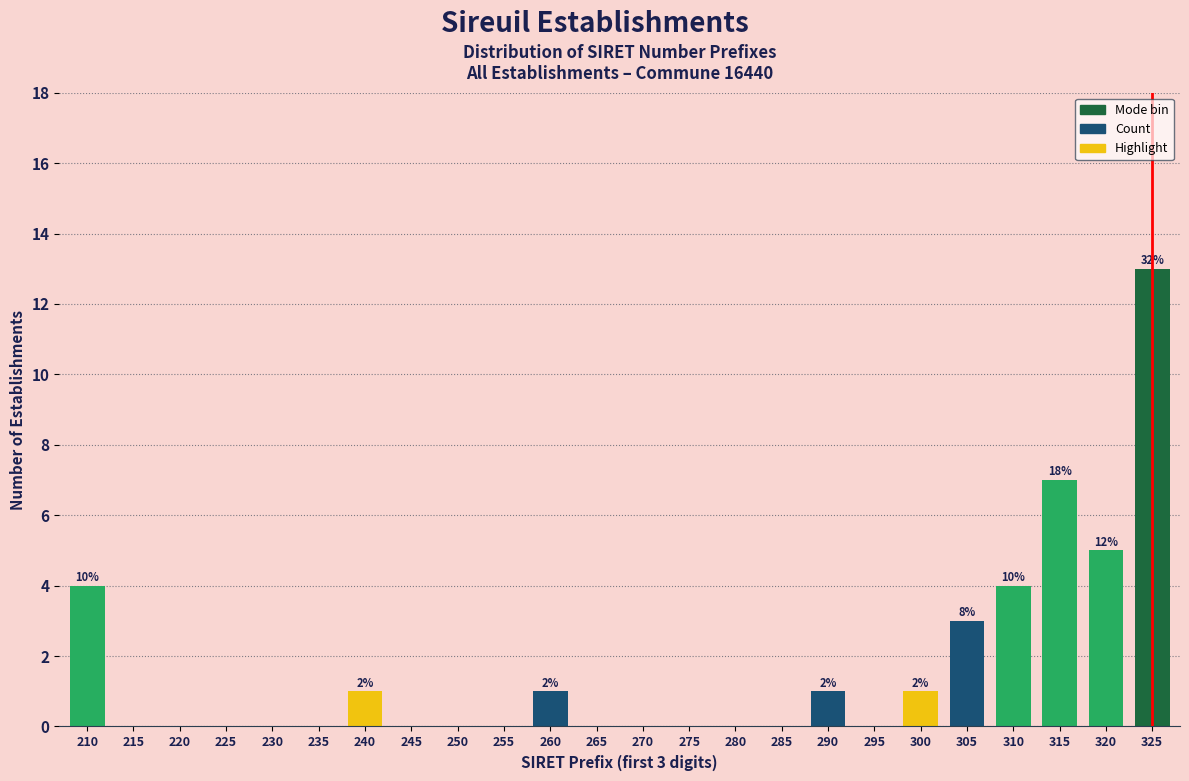

Is it true that the value at 315 is 7?

True